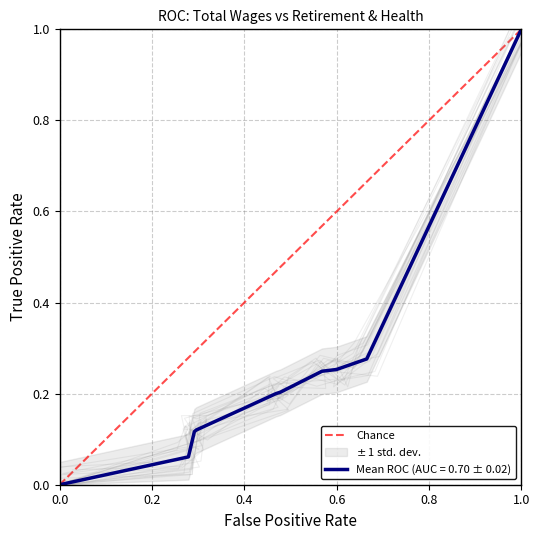

How many categories are shown in the chart?

2